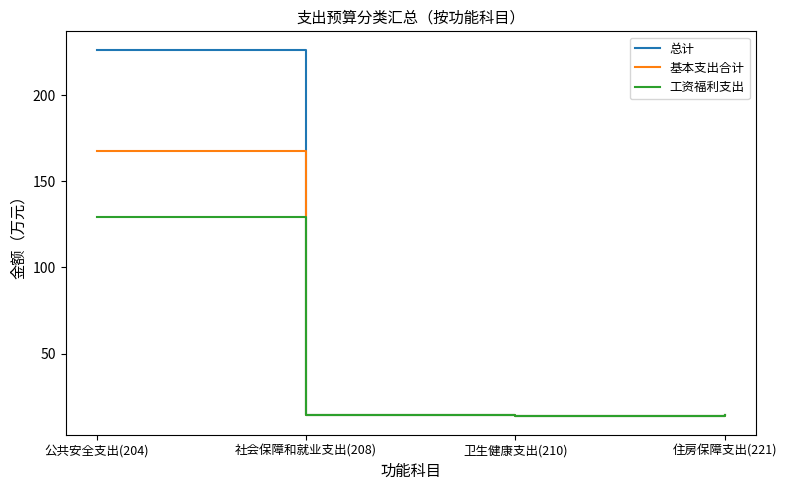

What is the lowest value of the 工资福利支出 series?

13.7